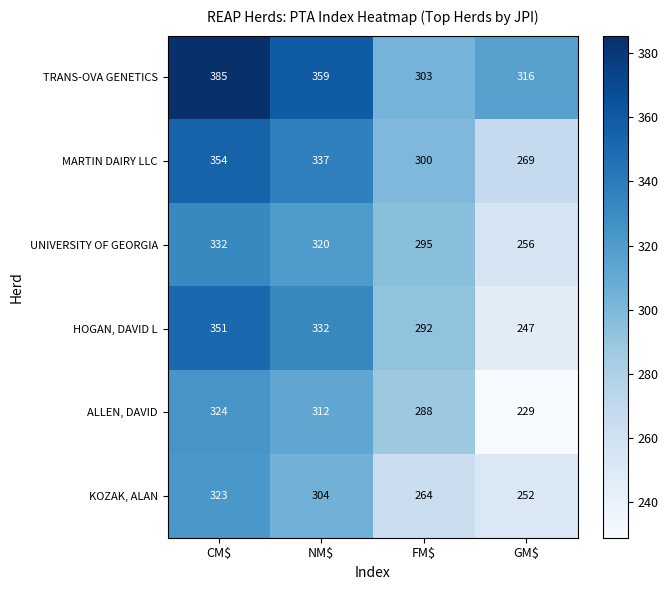

At CM$, list the series in order from largest to smallest.

TRANS-OVA GENETICS, MARTIN DAIRY LLC, HOGAN, DAVID L, UNIVERSITY OF GEORGIA, ALLEN, DAVID, KOZAK, ALAN